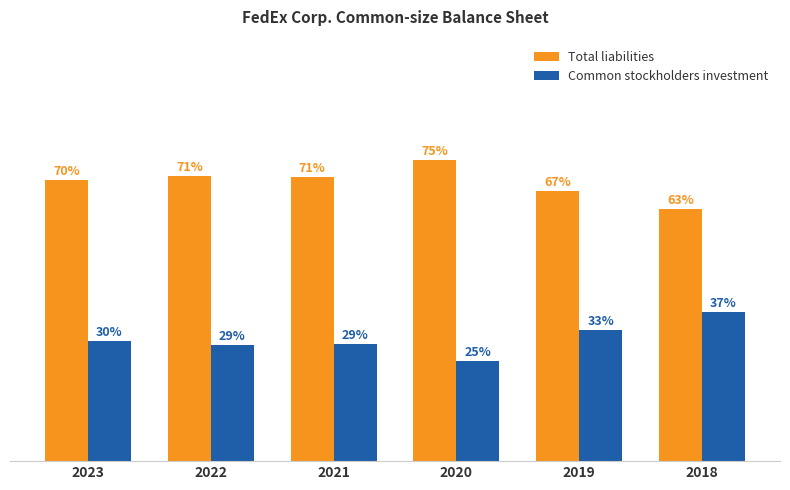

What are all the series names shown in the legend?

Total liabilities, Common stockholders investment